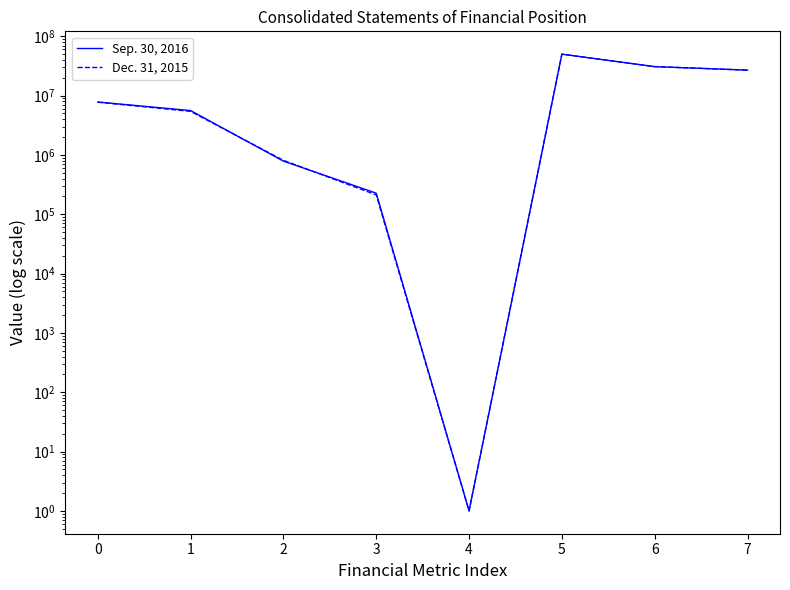

Which series ends up on top after the final intersection of Dec. 31, 2015 and Sep. 30, 2016?

Sep. 30, 2016